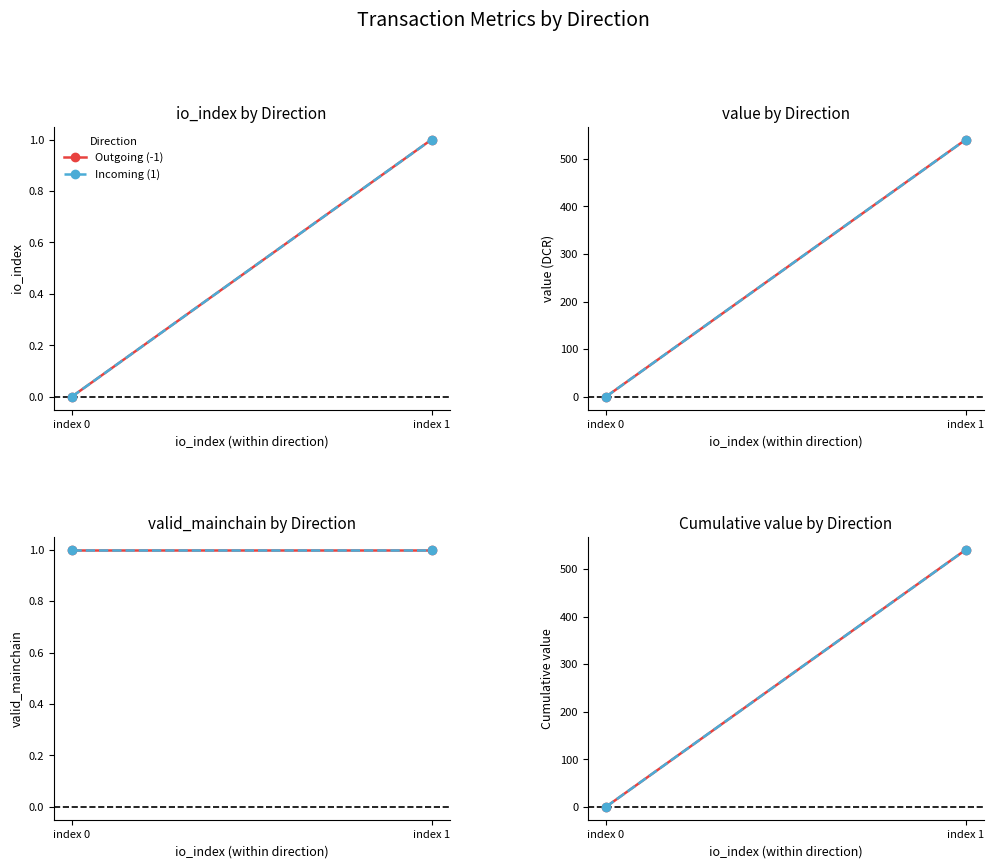

Reading left to right, transcribe all the data shown in this chart.

Outgoing (-1): index 0=0.1	index 1=540.7
Incoming (1): index 0=0.1	index 1=540.7